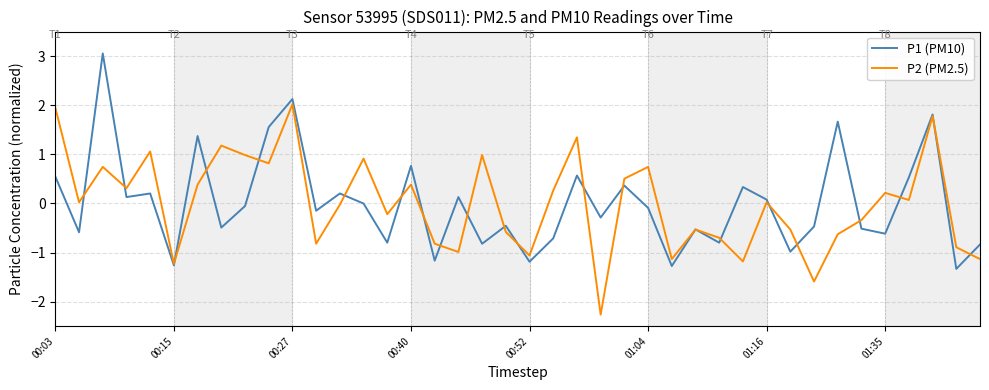

List the series in order of their peak value, highest first.

P1 (PM10), P2 (PM2.5)